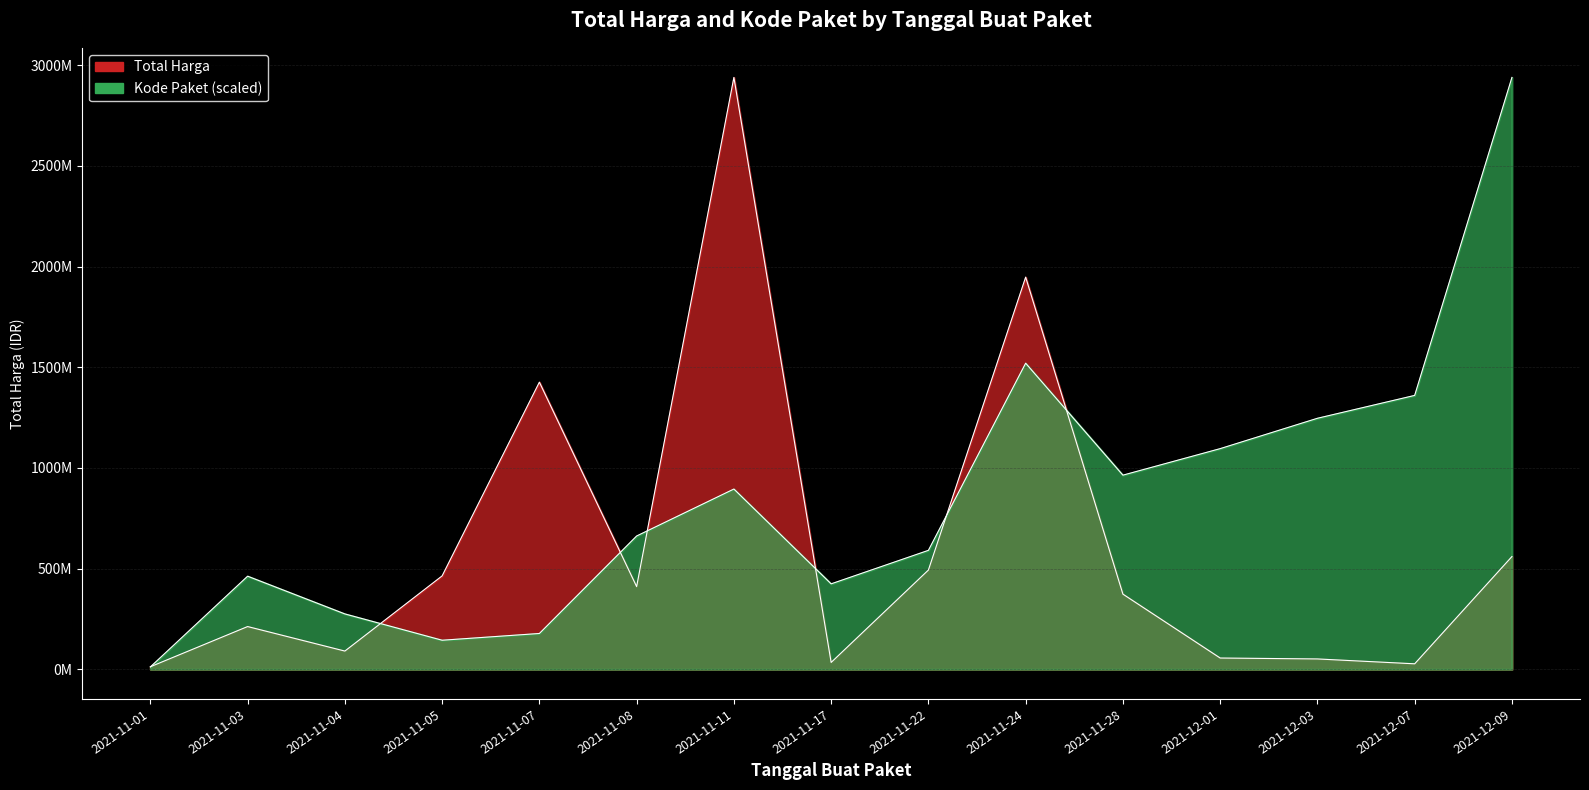

What is the label of the 5th point from the left?

2021-11-07